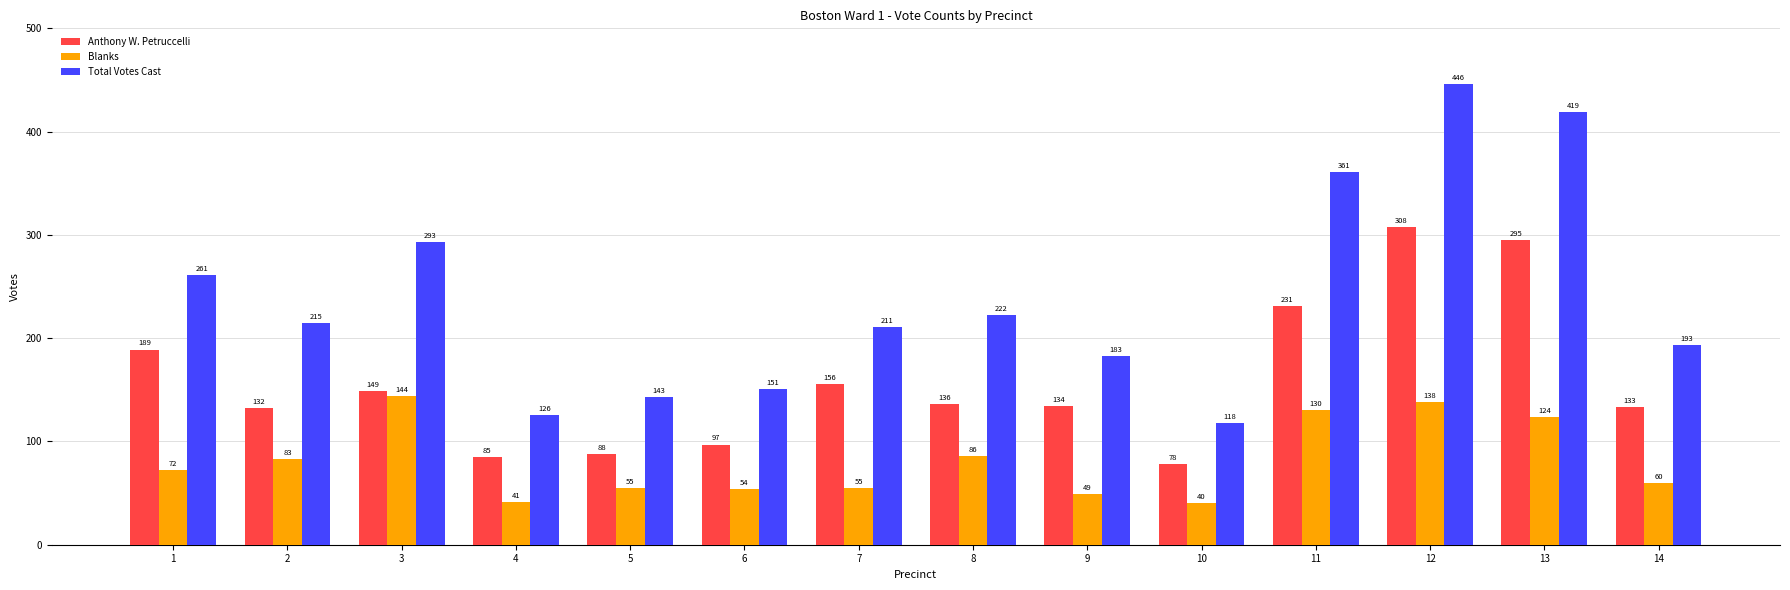

The value of Anthony W. Petruccelli at 14 is 27. True or false?

False